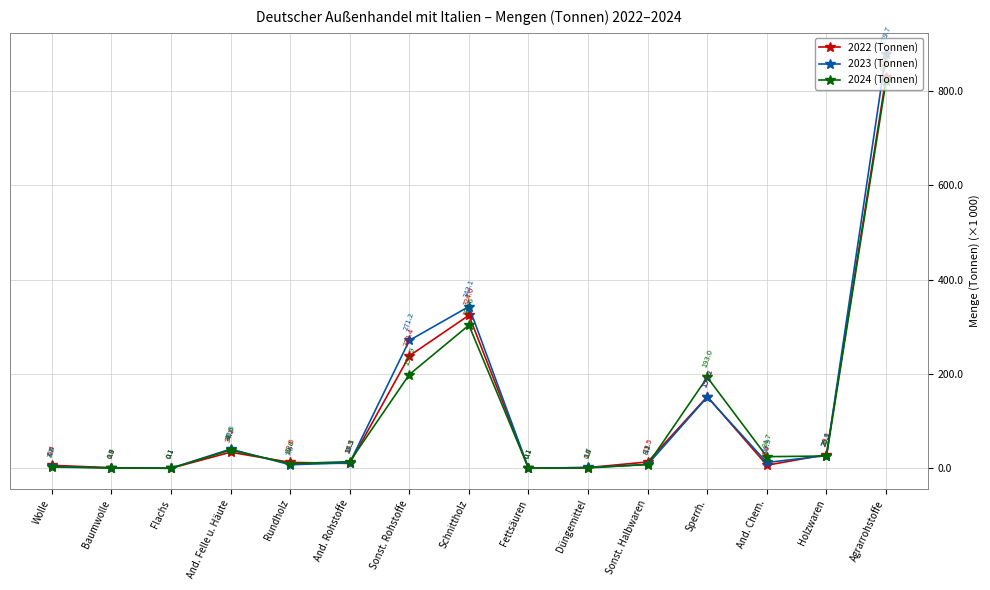

Which series has the largest range (max minus min)?

2023 (Tonnen)